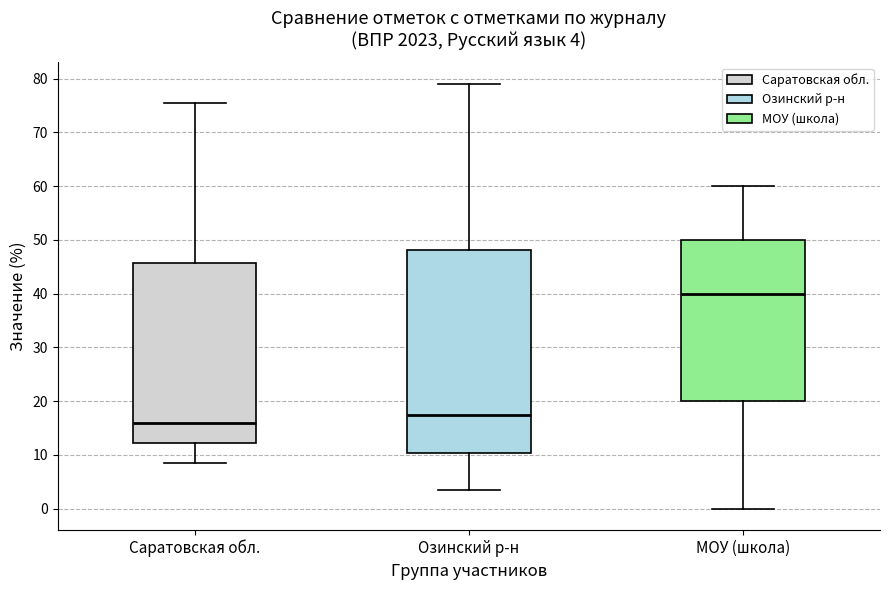

Comparing the boxes themselves (not the whiskers), which one is the tallest?

Озинский р-н